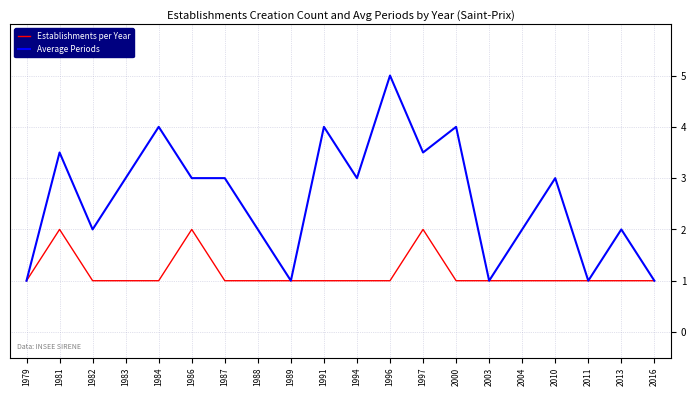

What is the greatest value displayed?

5.0